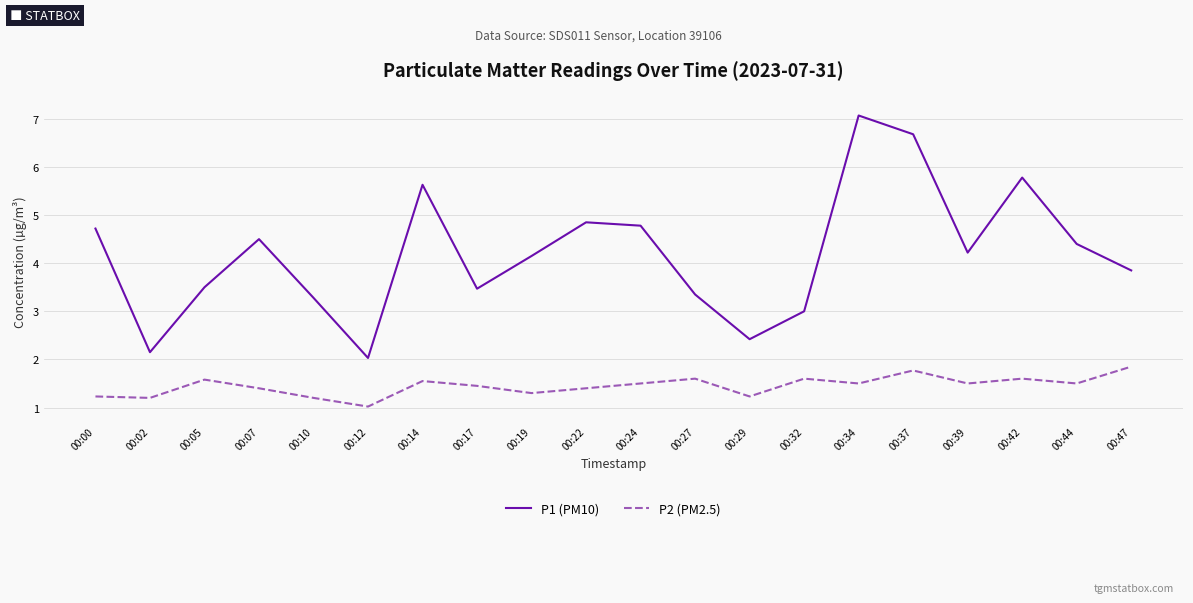

Is it true that P1 (PM10) equals 3.4 at 00:27?

True